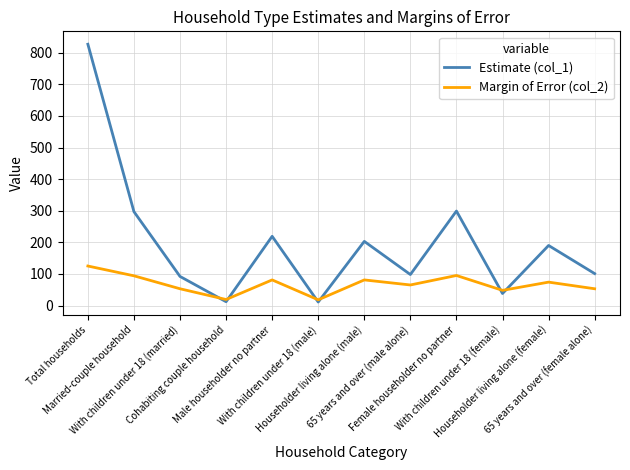

Between Cohabiting couple household and With children under 18 (female), which series saw the biggest shift?

Margin of Error (col_2)